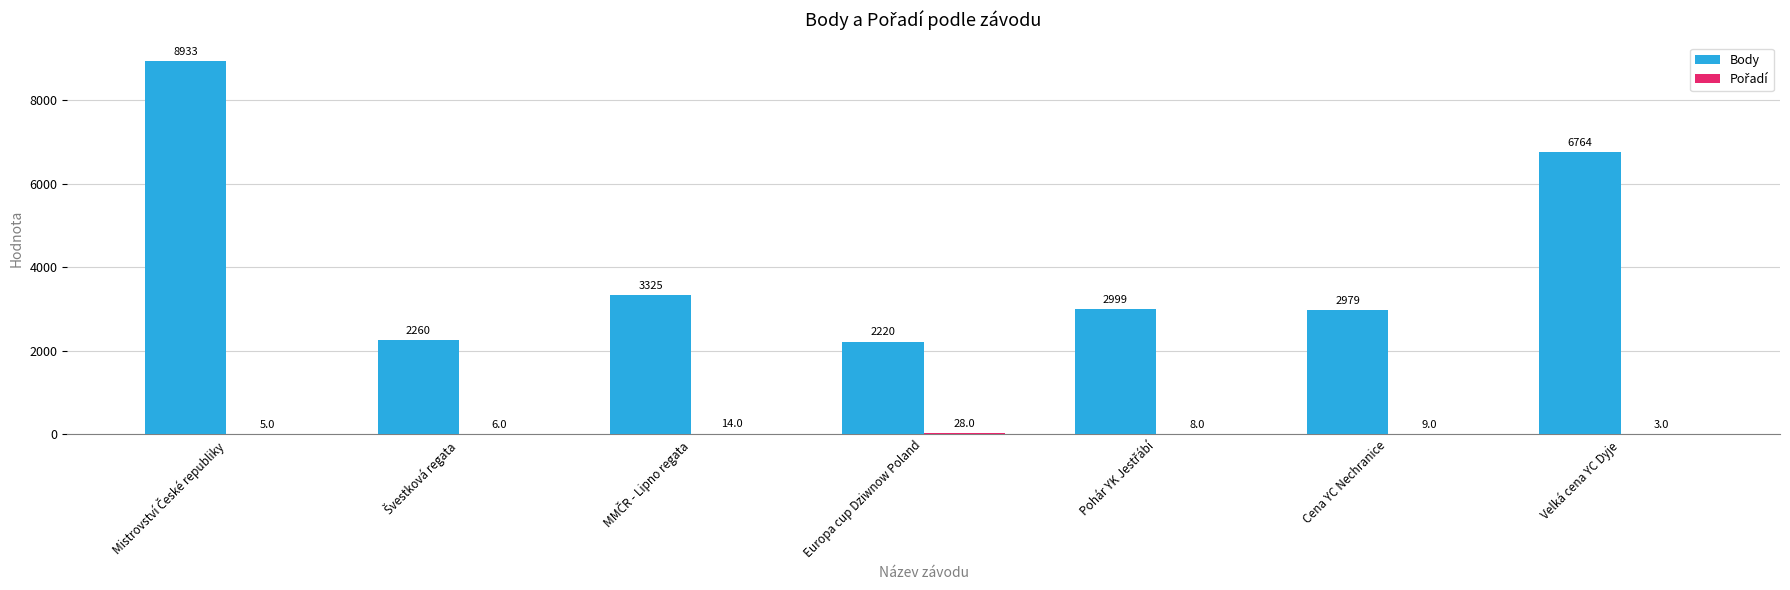

Which series has the largest total across all categories?

Body